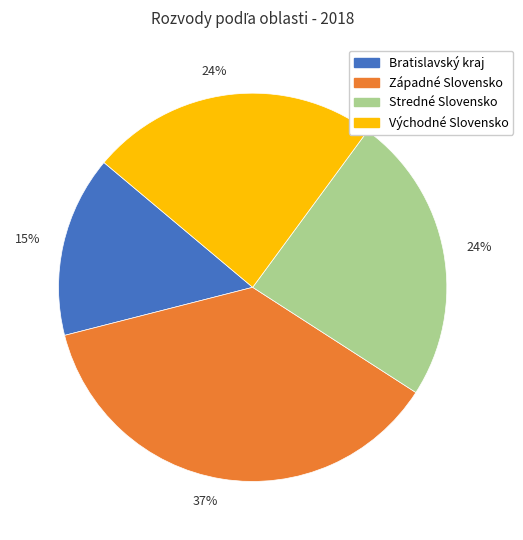

To the nearest percent, what is the difference between the largest and smallest slice percentages?

22%